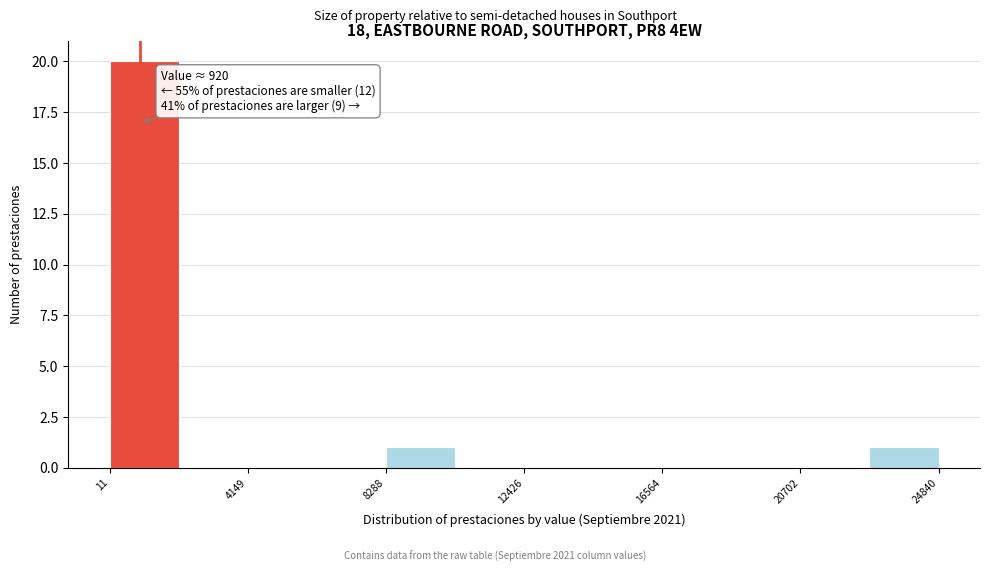

Over which range of the x-axis is the bar tallest?

0 to 2000